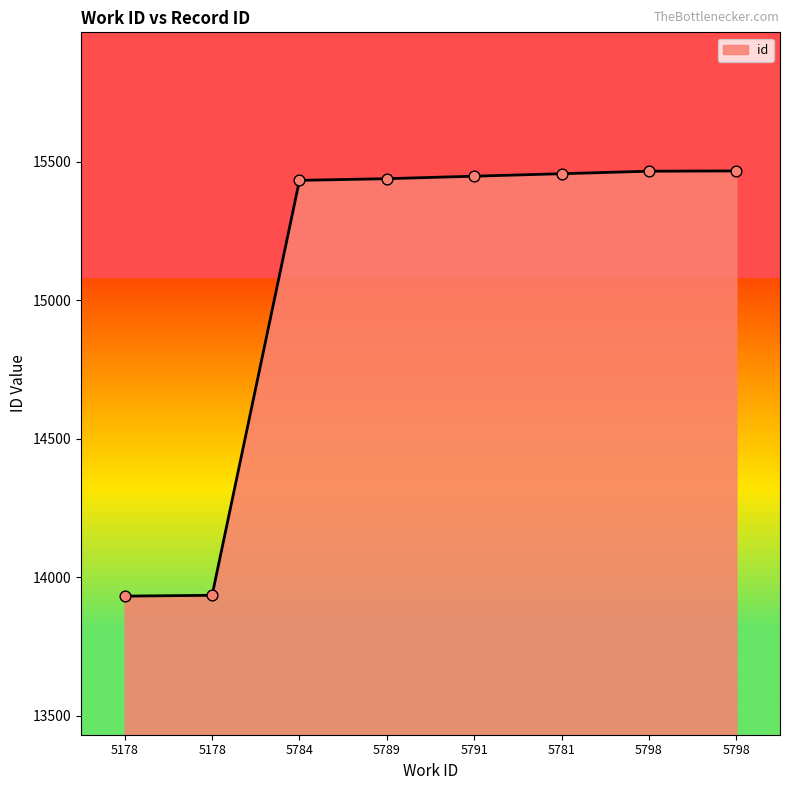

How many lines are shown in the chart?

1